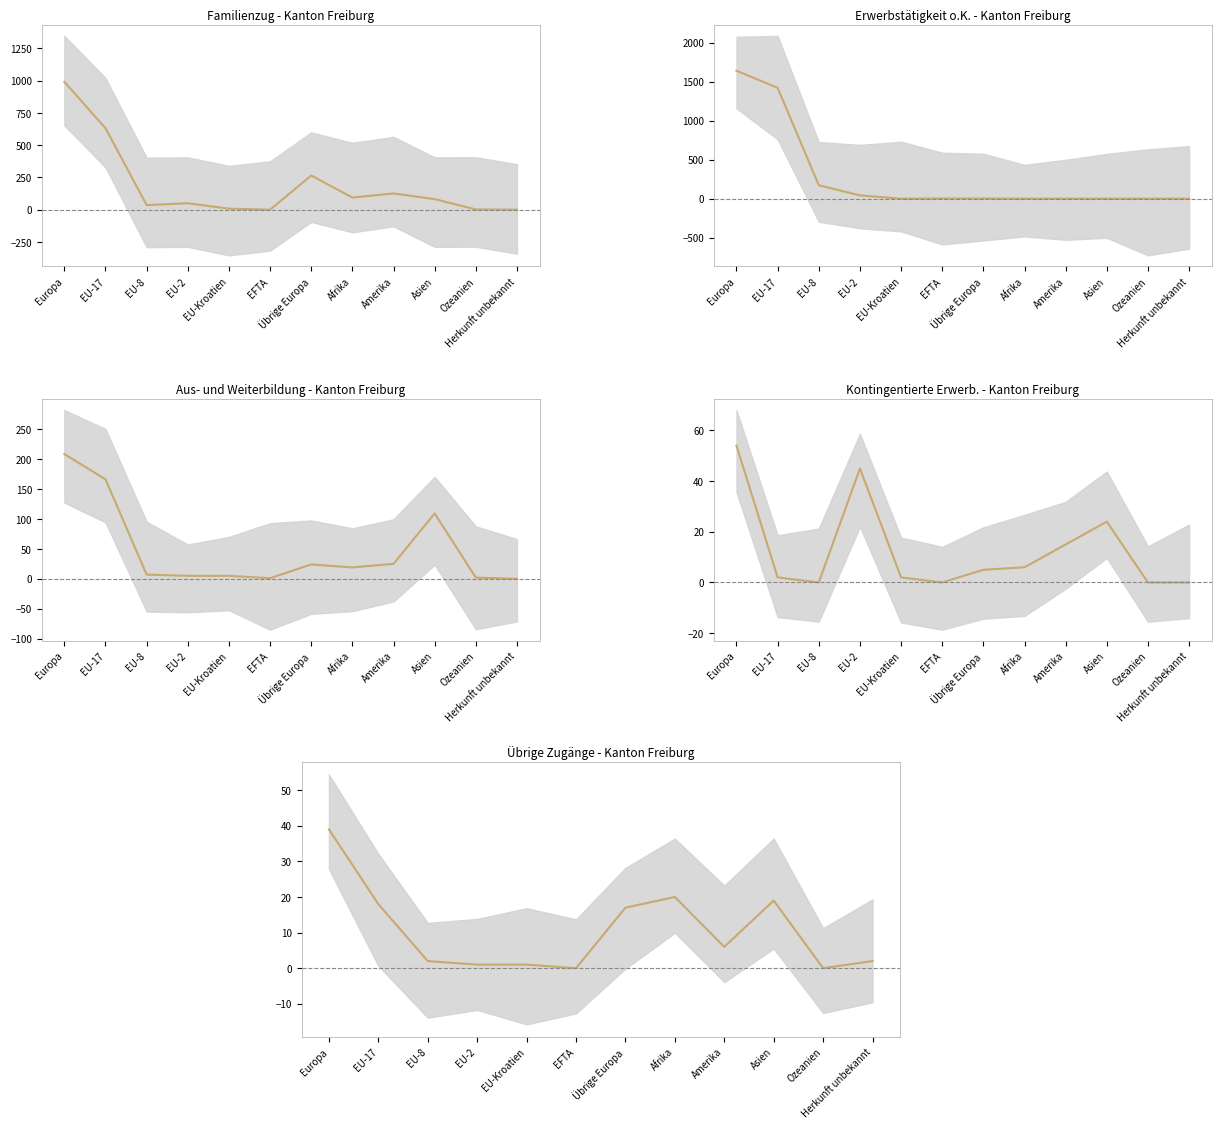

True or false: Aus- und Weiterbildung (col_5) and Kontingentierte Erwerb. (col_2) intersect in this chart.

True